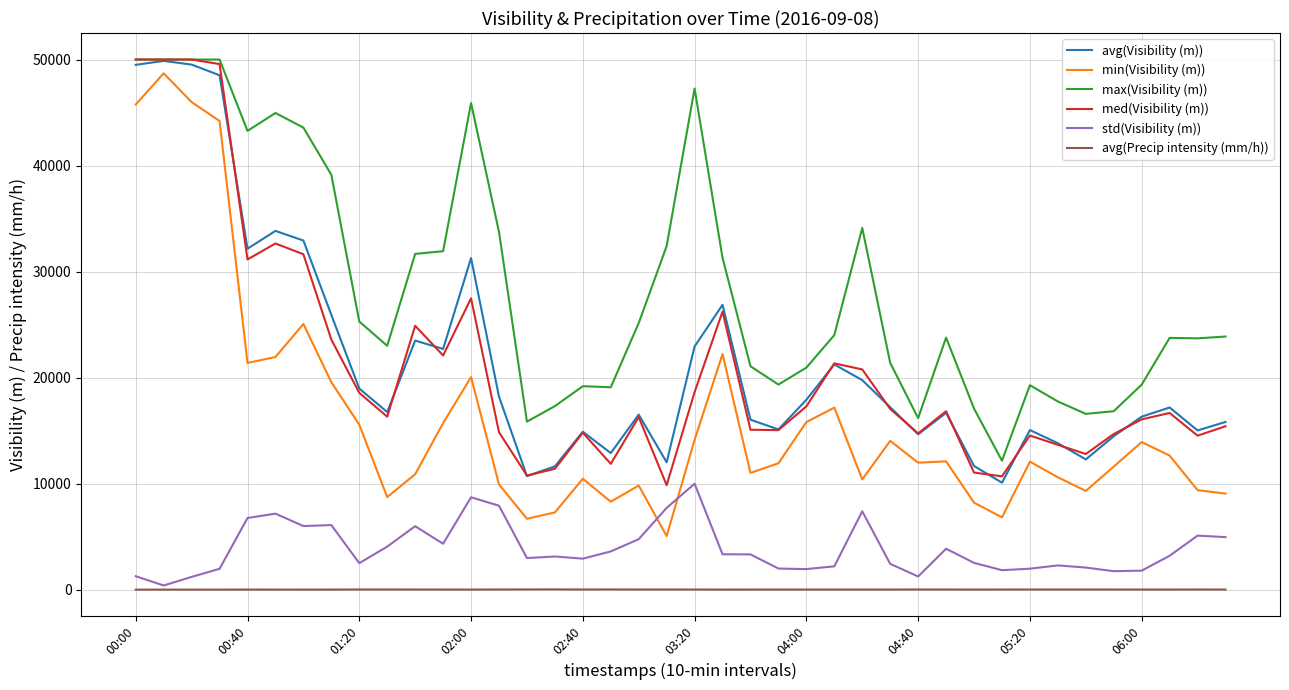

At how many categories does at least one series exceed 18610?

32